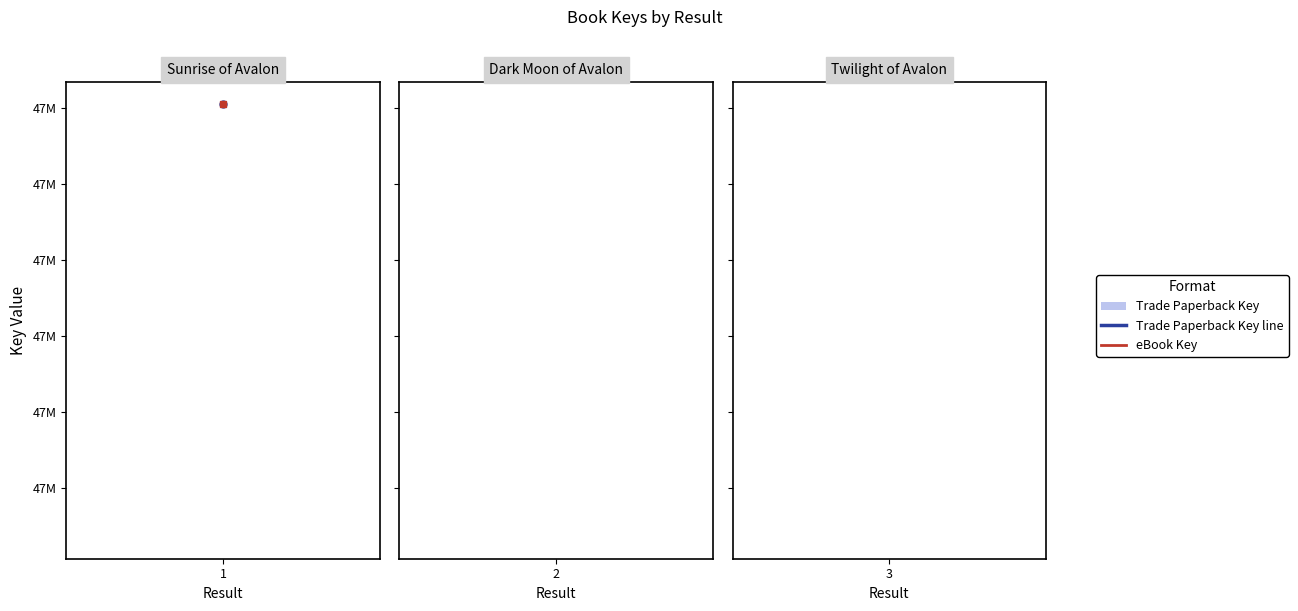

What is the highest value of the Trade Paperback Key series?

47403301